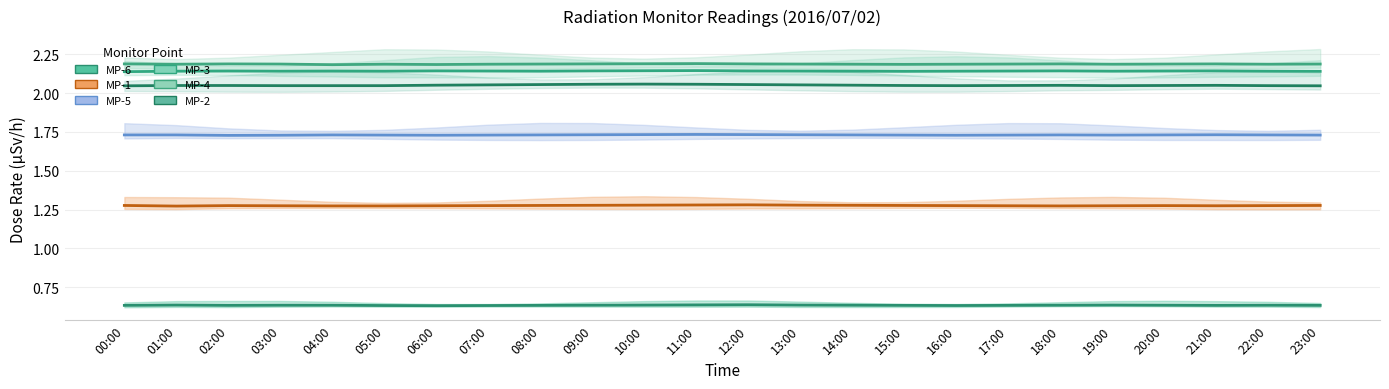

Read the MP-1 value at 00:00.

1.3